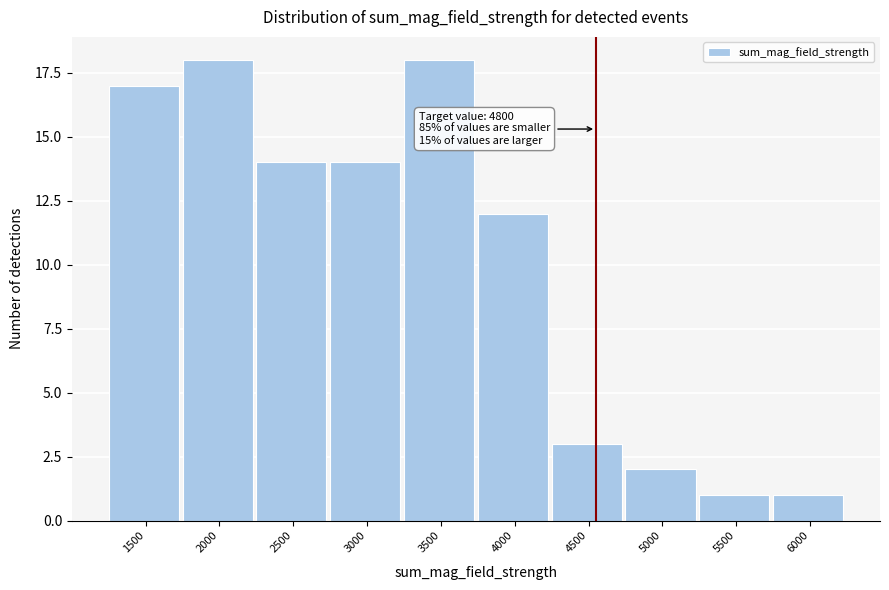

Reading right to left, list all the values displayed in this chart.

6000=1	5500=1	5000=2	4500=3	4000=12	3500=18	3000=14	2500=14	2000=18	1500=17